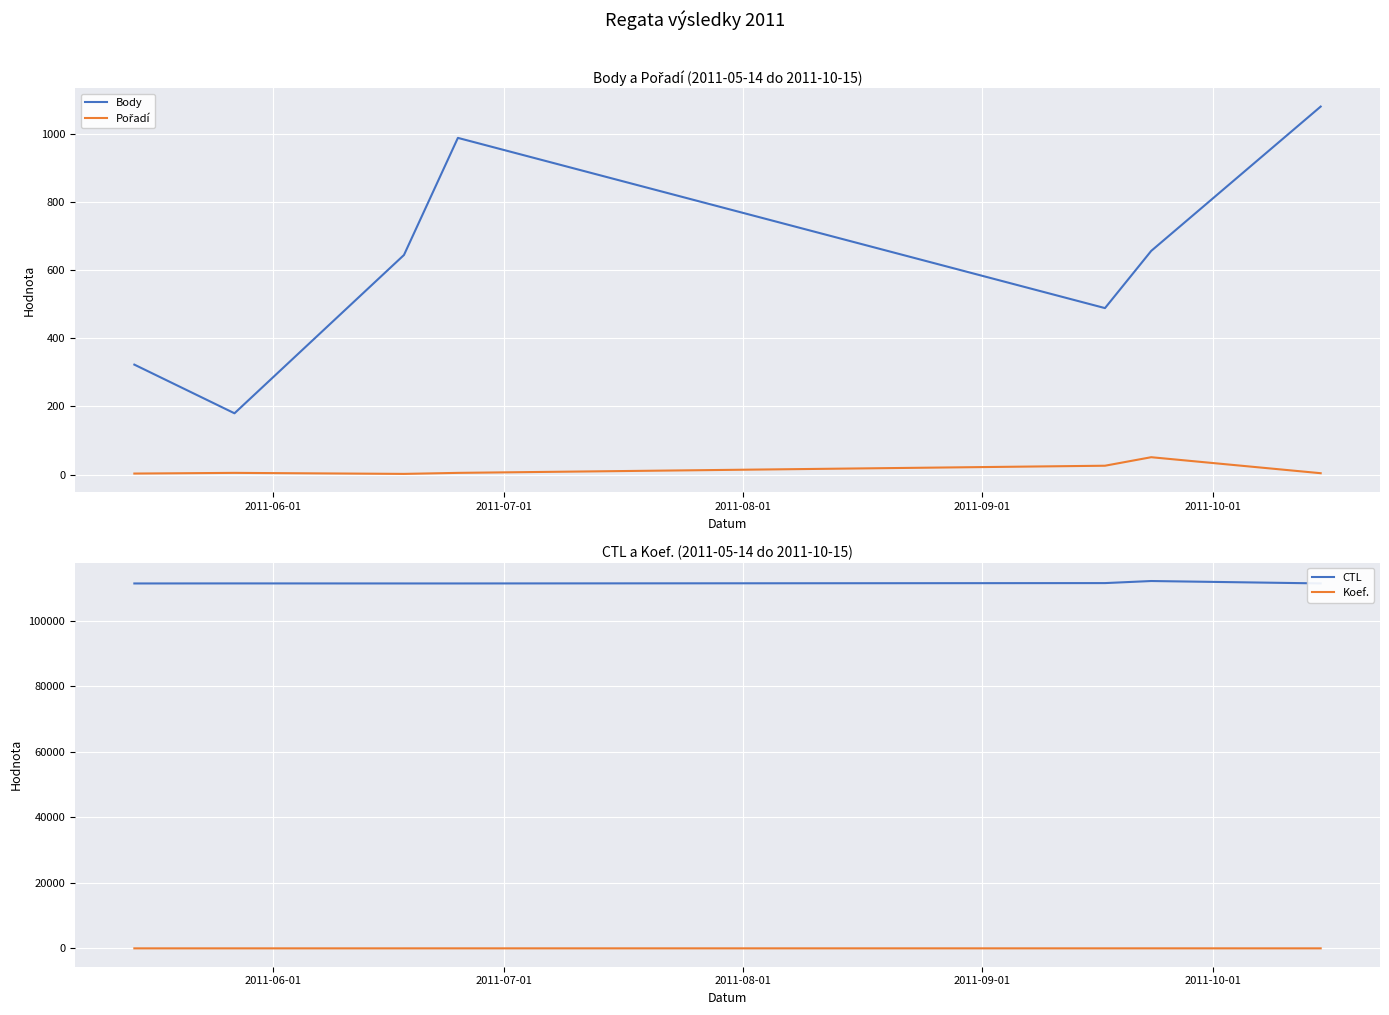

True or false: Pořadí and Body cross at least once.

False